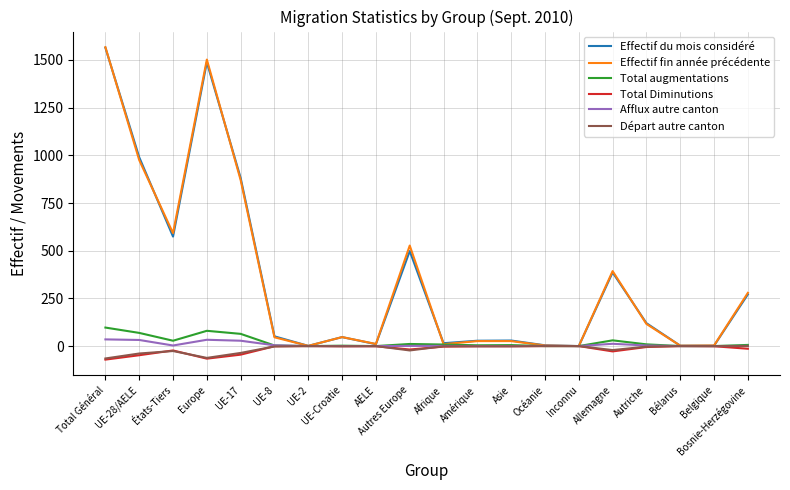

True or false: Effectif fin année précédente has more than 2 points higher than both neighbors.

True